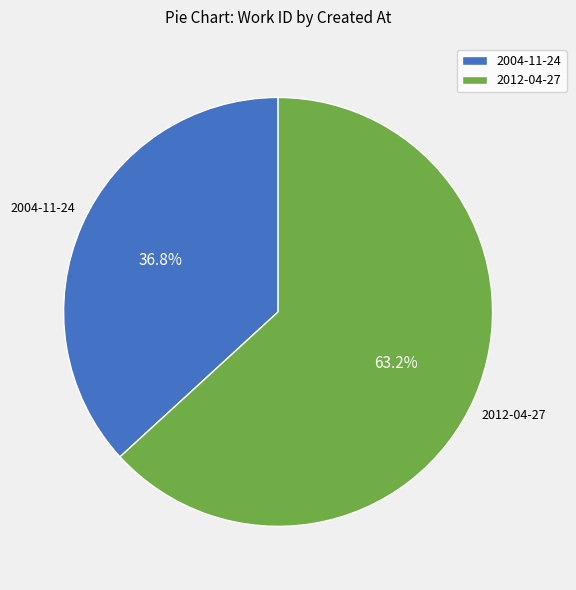

To the nearest percent, what is the combined percentage of 2004-11-24 and 2012-04-27?

100%